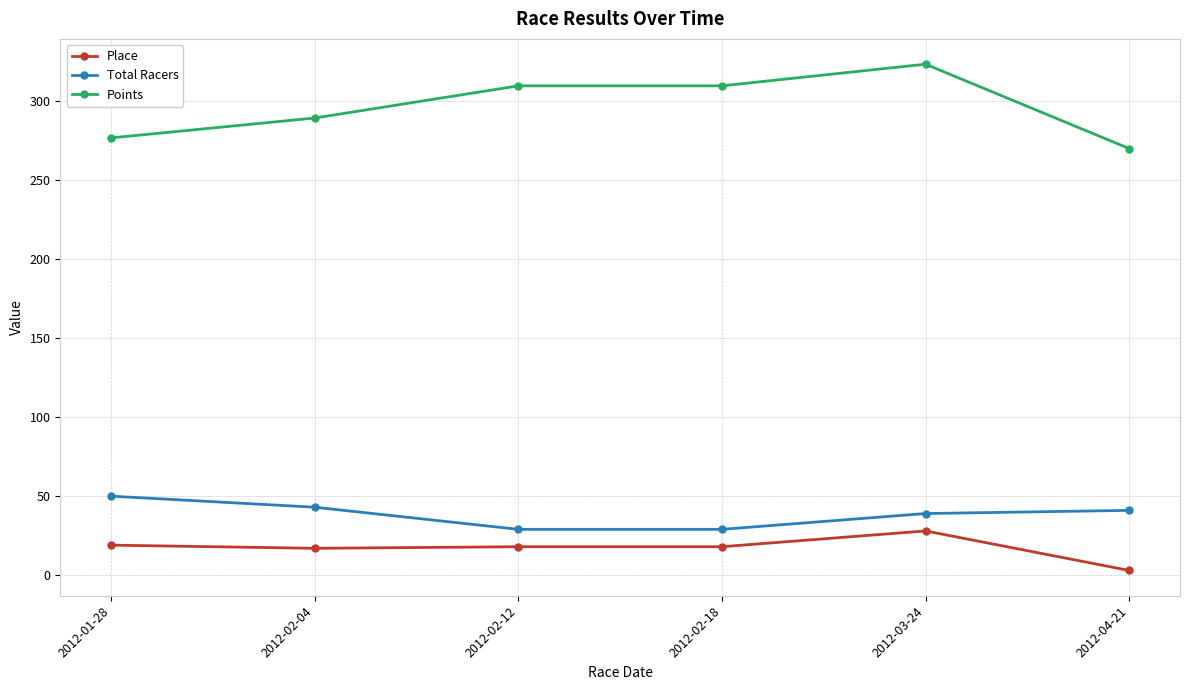

Is it true that Total Racers equals 29.0 at 2012-02-12?

True